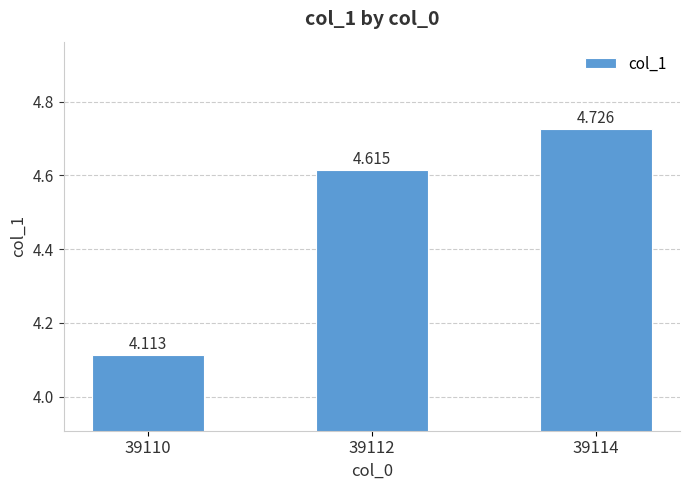

Is it true that the value at 39114 is 1.4?

False